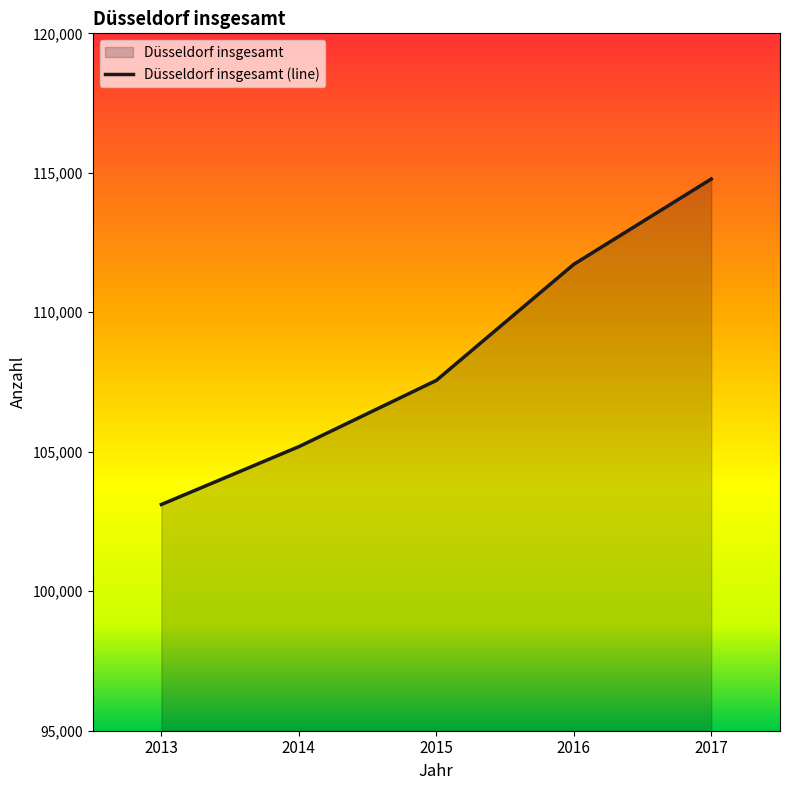

At which label is the value closest to 108944?

2015